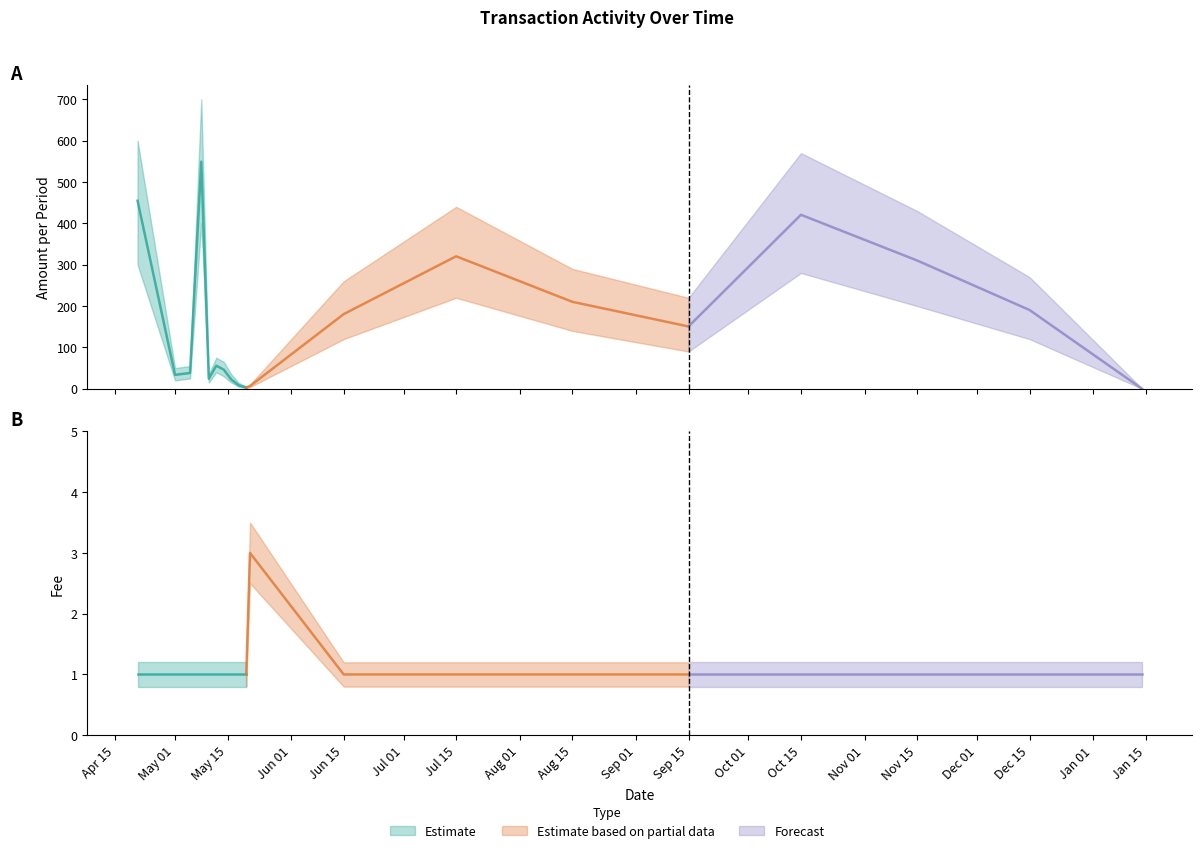

True or false: Fee has more than 1 points higher than both neighbors.

False